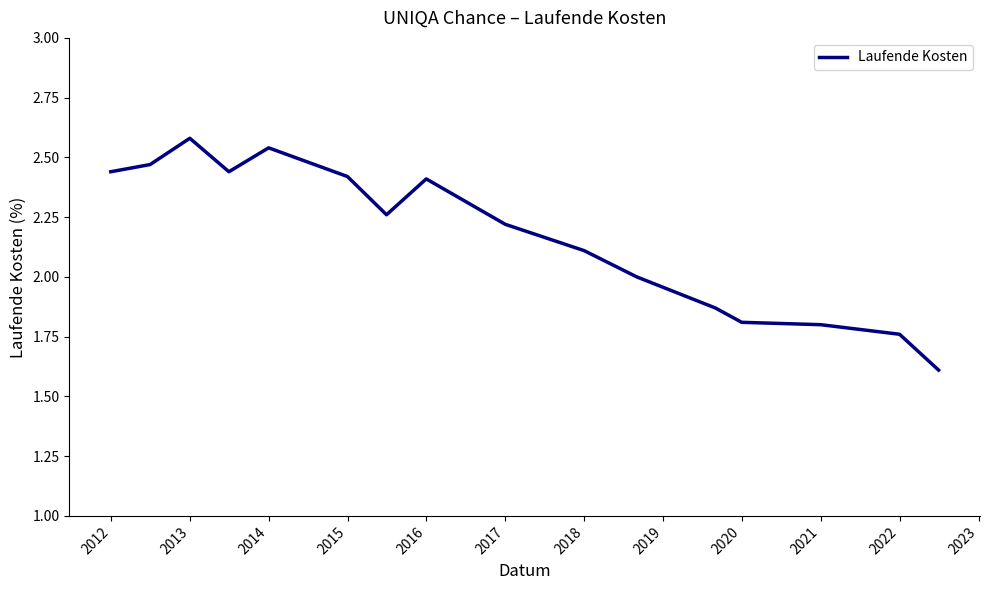

What is the minimum value shown in the chart?

1.6